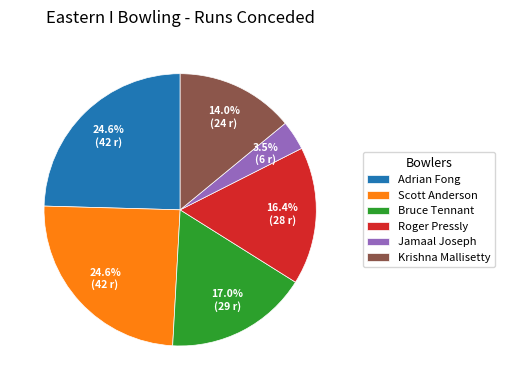

To the nearest percent, what portion does Krishna Mallisetty represent?

14%